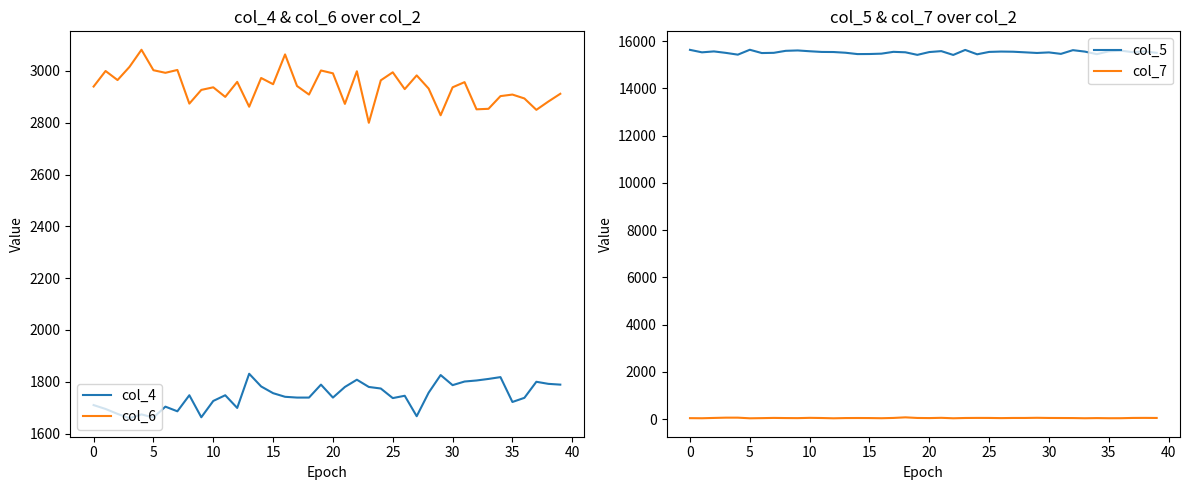

True or false: col_5 and col_7 intersect in this chart.

False